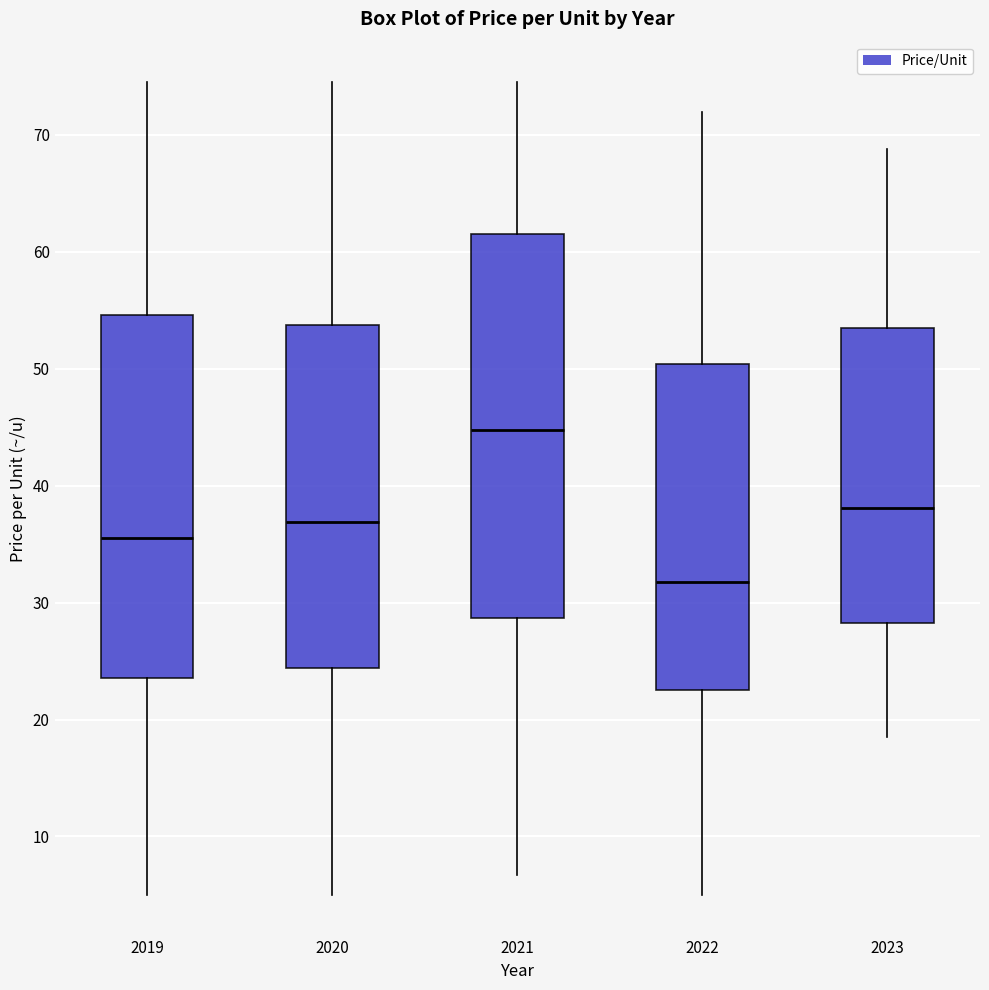

Which box is the tallest, from its lower edge to its upper edge?

2021